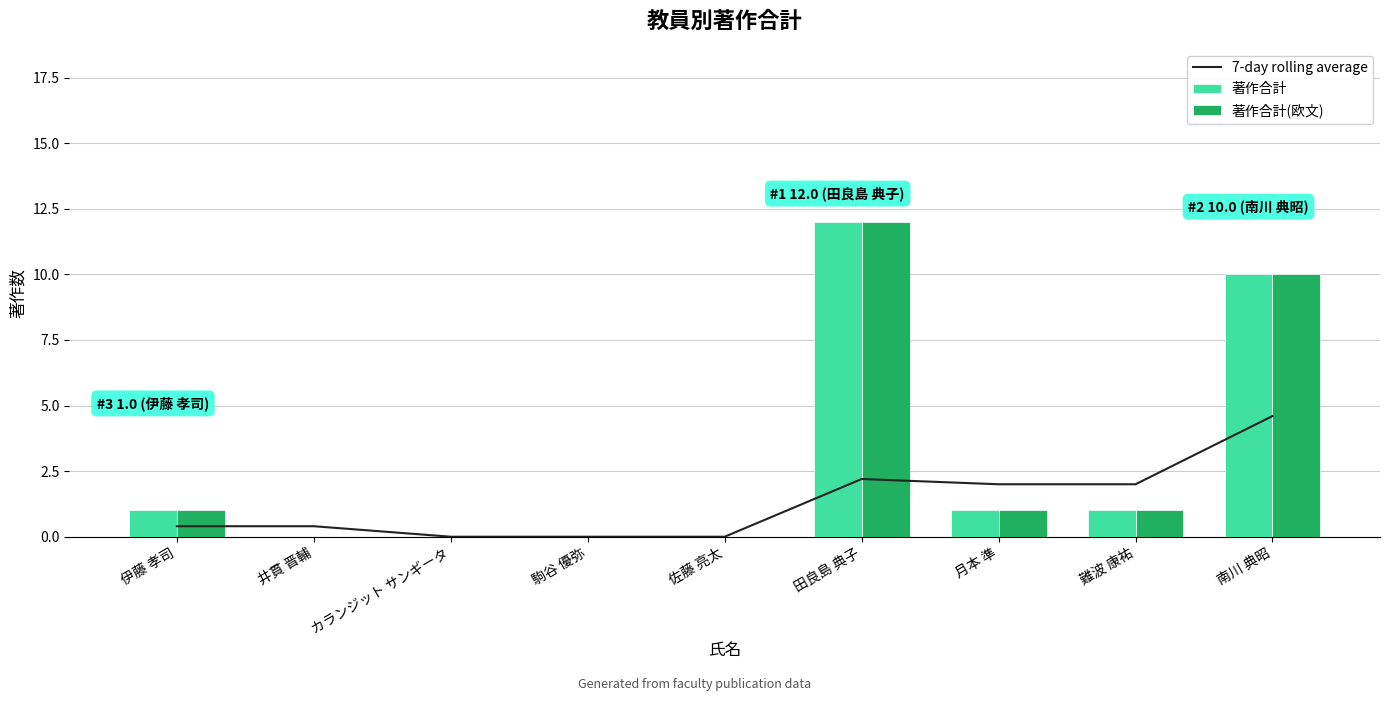

Rank the series at 伊藤 孝司 from lowest to highest value.

7-day rolling average, 著作合計, 著作合計(欧文)